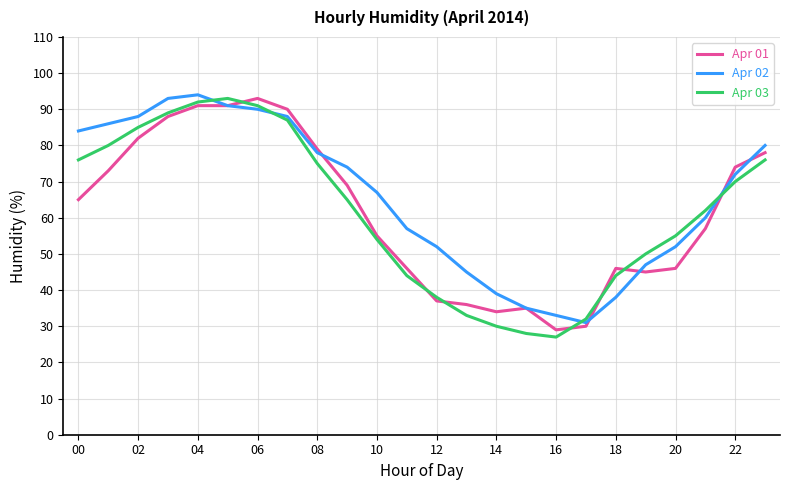

True or false: Apr 02 and Apr 01 cross at least once.

True